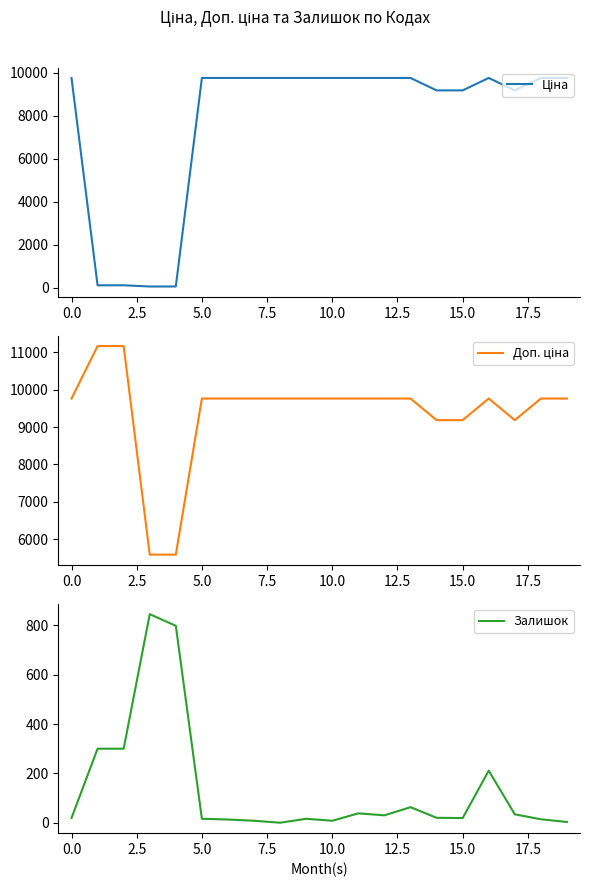

What value does the Залишок series have at 10?

8.0